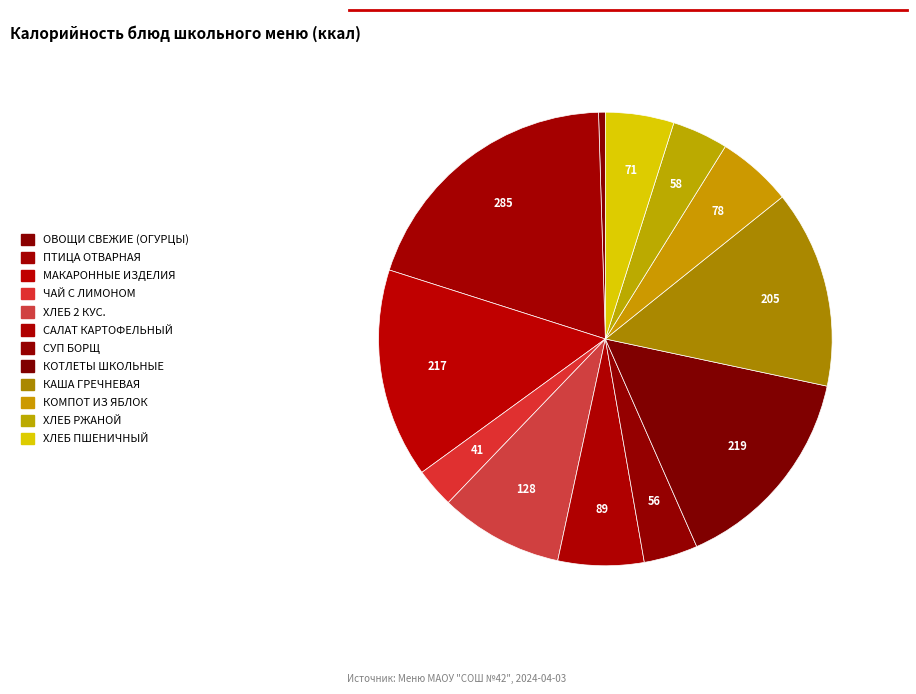

Combined, do КОМПОТ ИЗ ЯБЛОК and САЛАТ КАРТОФЕЛЬНЫЙ account for over 50%?

No